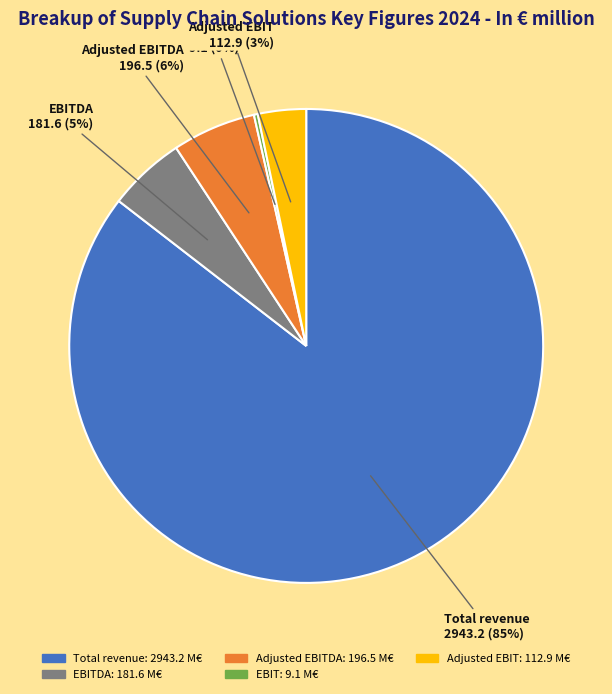

To the nearest percent, what is the average slice percentage?

20%